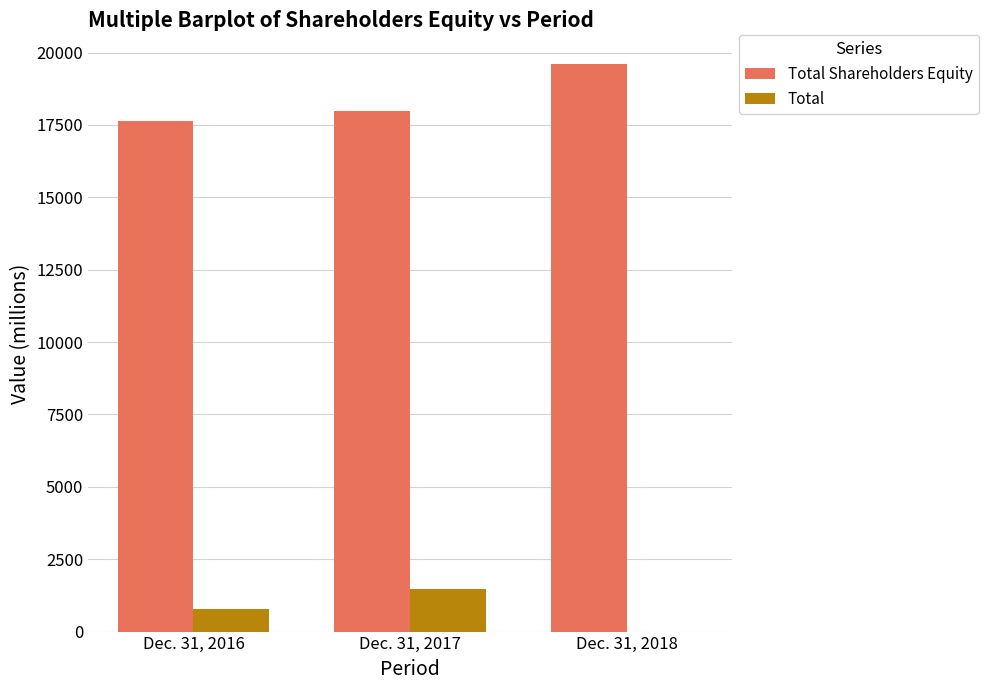

What is the maximum value for Total Shareholders Equity?

19614